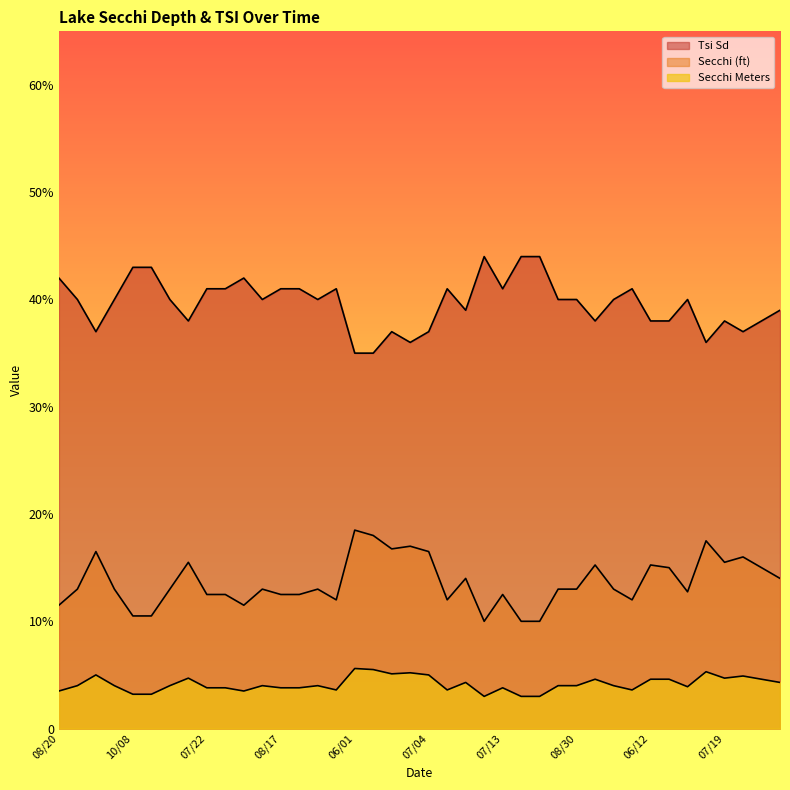

What are all the series names shown in the legend?

Secchi (ft), Secchi Meters, Tsi Sd